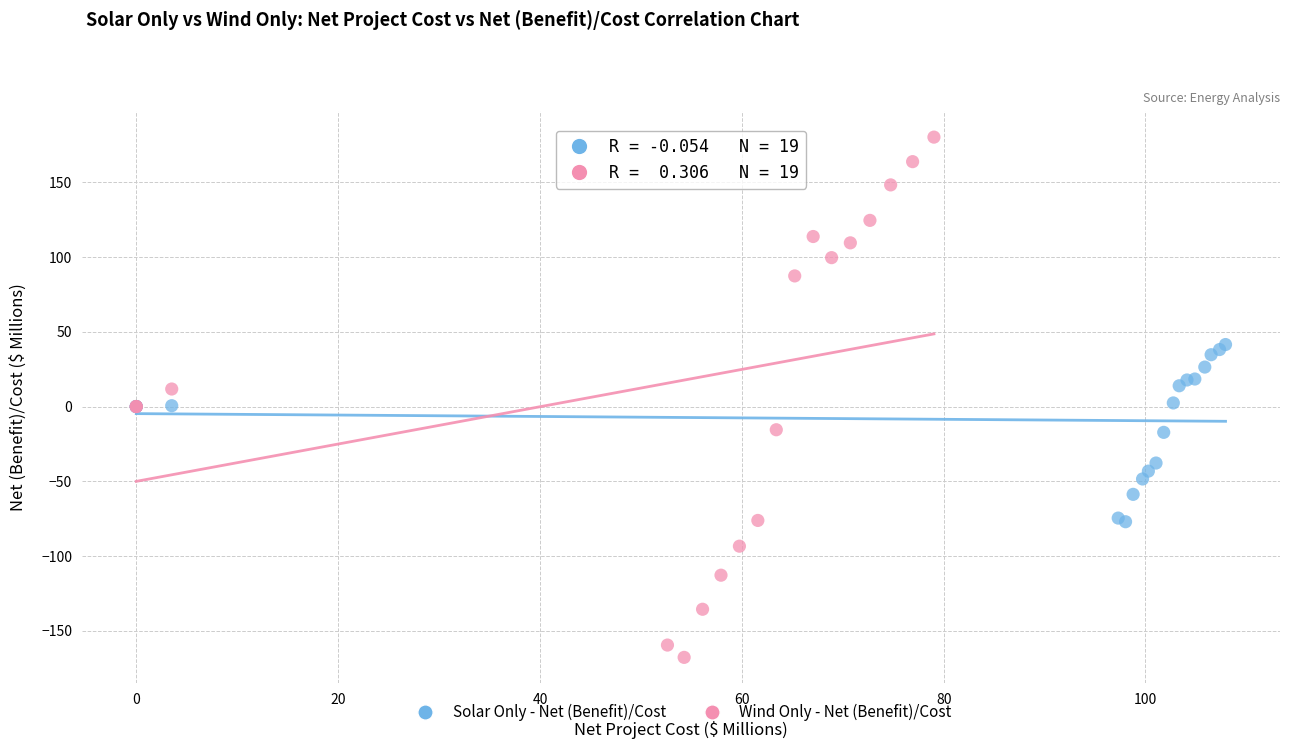

Which series contains the highest Y value?

Wind Only - Net (Benefit)/Cost